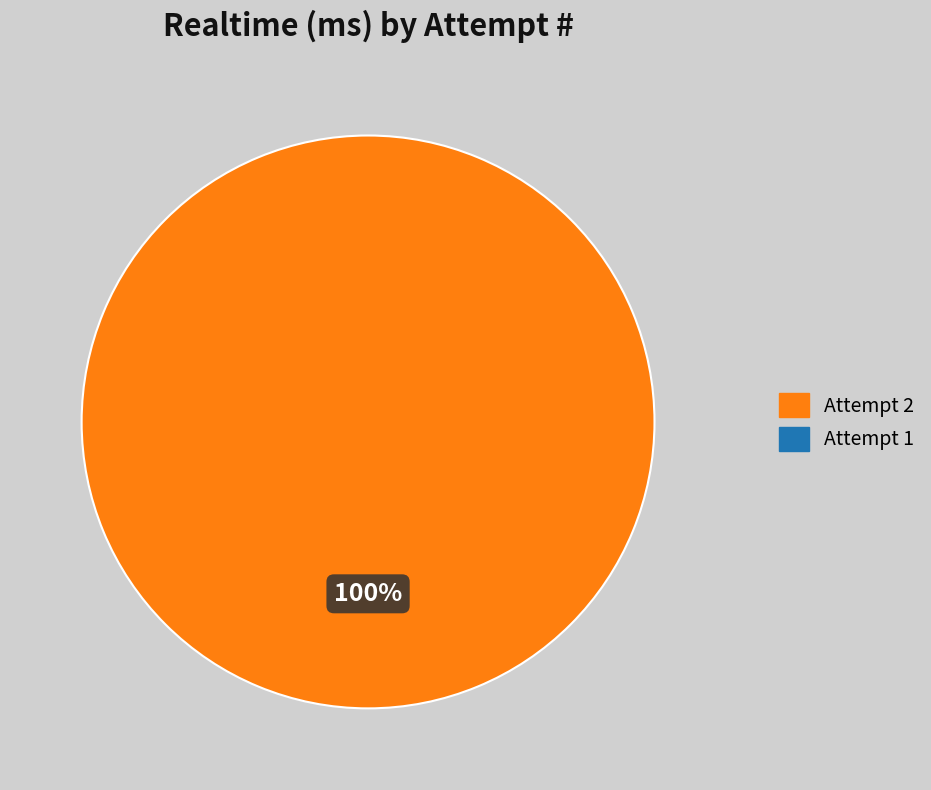

Is there any slice that represents more than half of the pie?

Yes